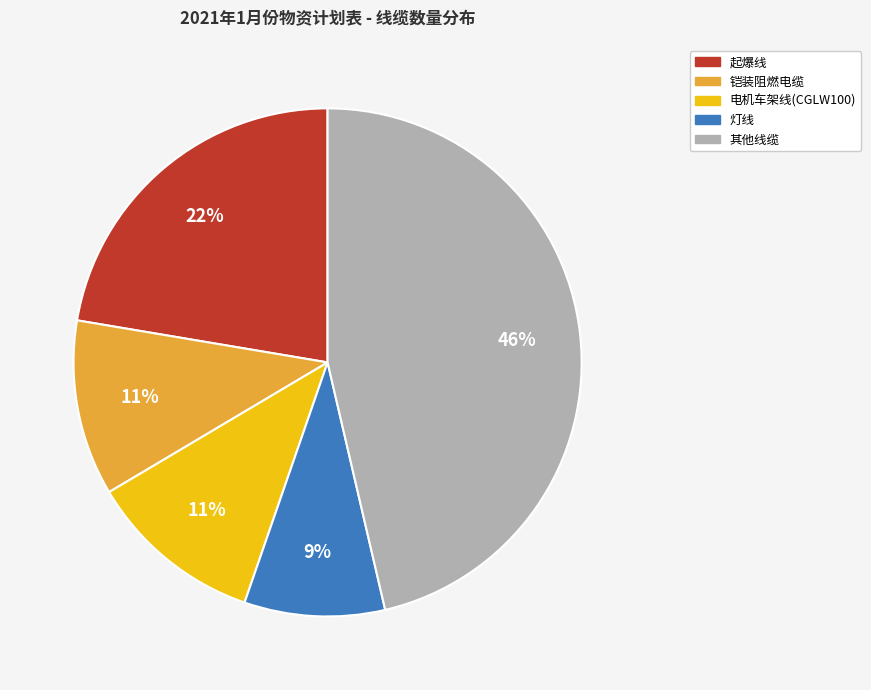

To the nearest percent, what is the difference between the largest and smallest slice percentages?

37%